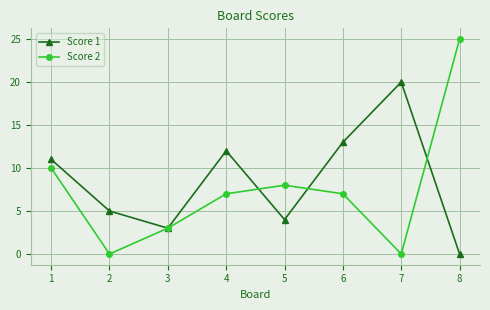

At which category is the sum across all series the highest?

8